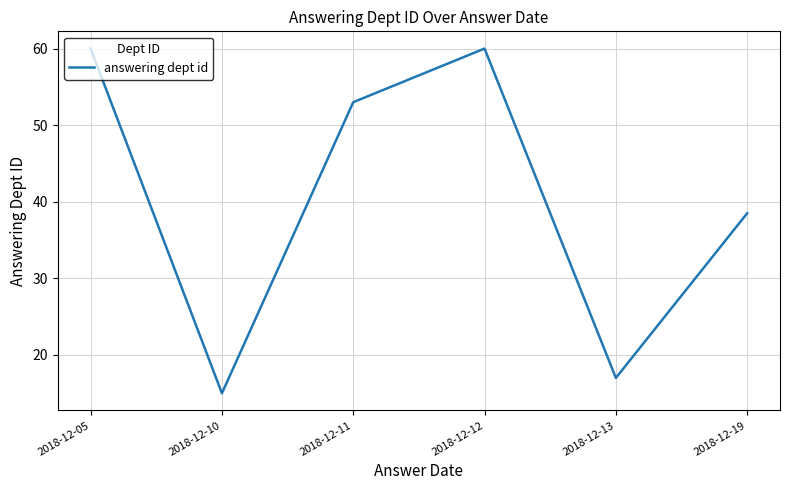

Is it true that the value at 2018-12-19 is 55.5?

False